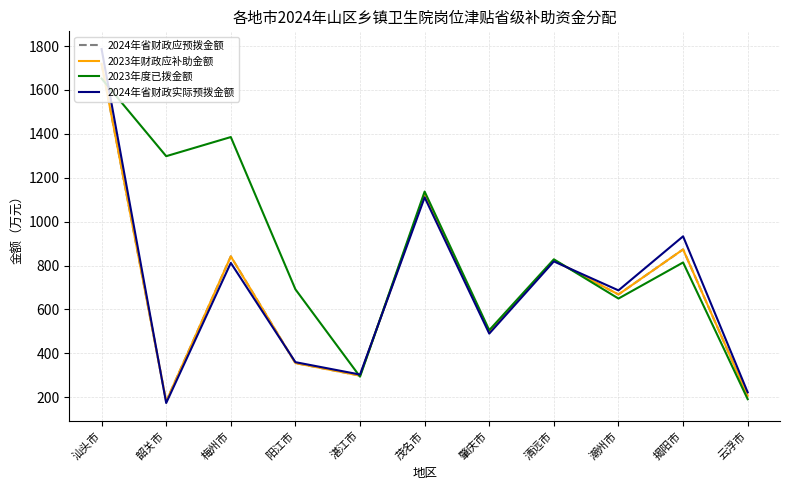

List the series in order of their peak value, lowest first.

2023年度已拨金额, 2024年省财政应预拨金额, 2023年财政应补助金额, 2024年省财政实际预拨金额